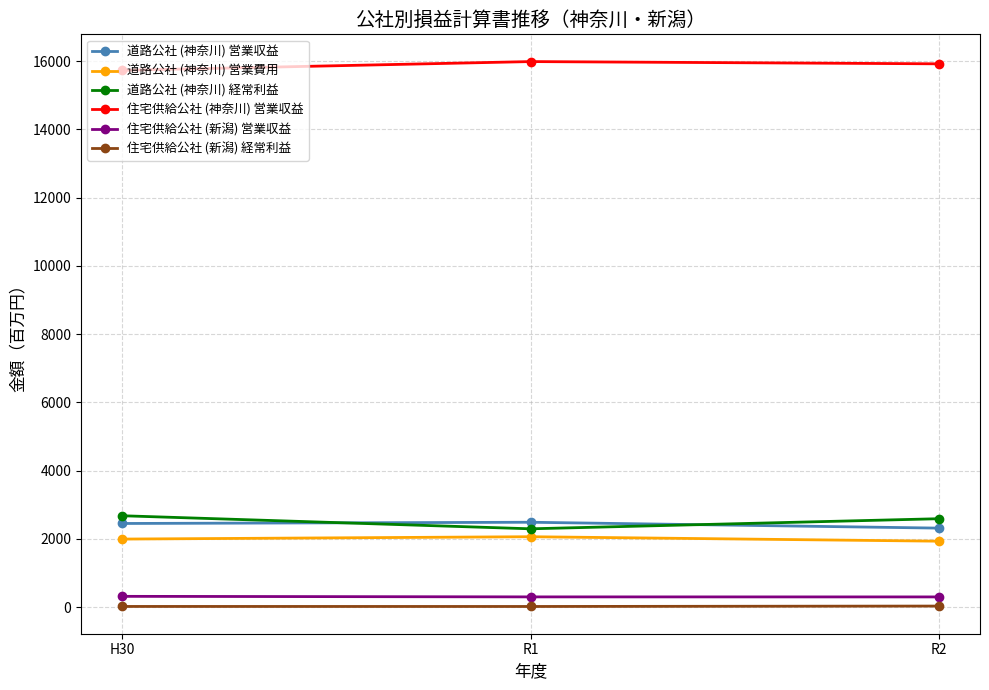

Rank the series at H30 from highest to lowest value.

住宅供給公社 (神奈川) 営業収益, 道路公社 (神奈川) 経常利益, 道路公社 (神奈川) 営業収益, 道路公社 (神奈川) 営業費用, 住宅供給公社 (新潟) 営業収益, 住宅供給公社 (新潟) 経常利益